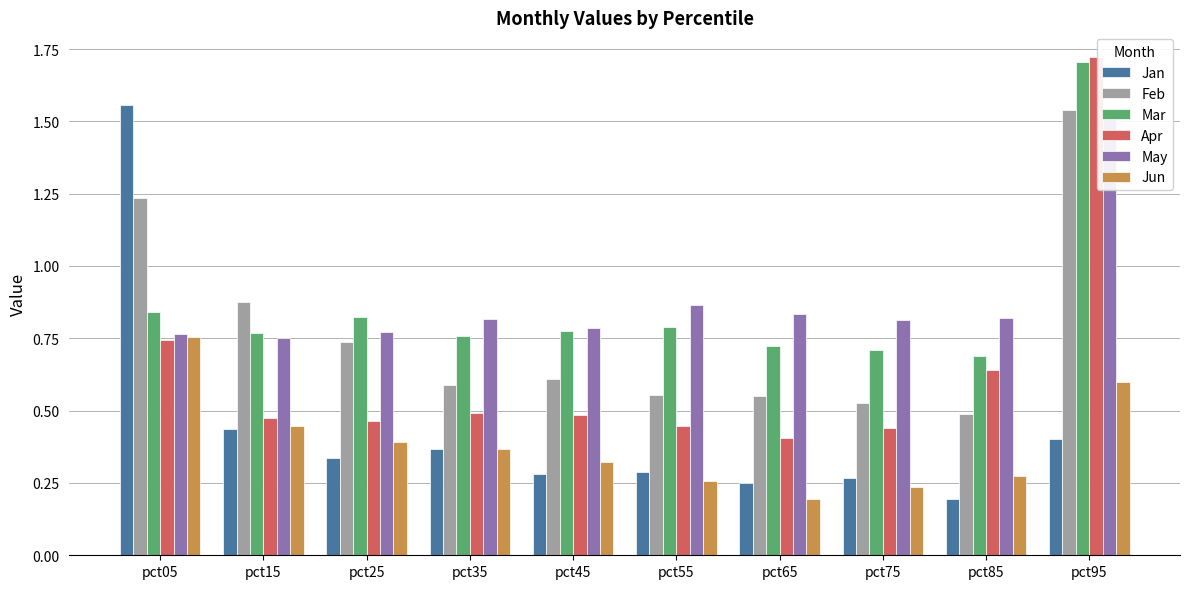

At which label does May reach its minimum?

pct15